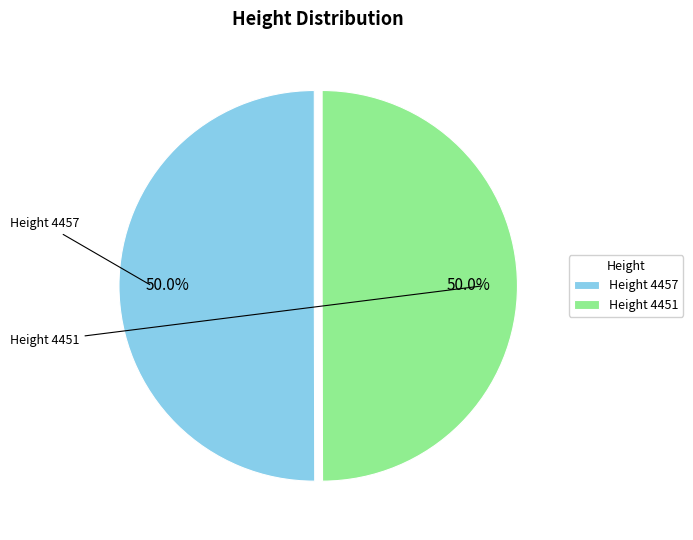

What percentage is NOT represented by Height 4451?

50.0%